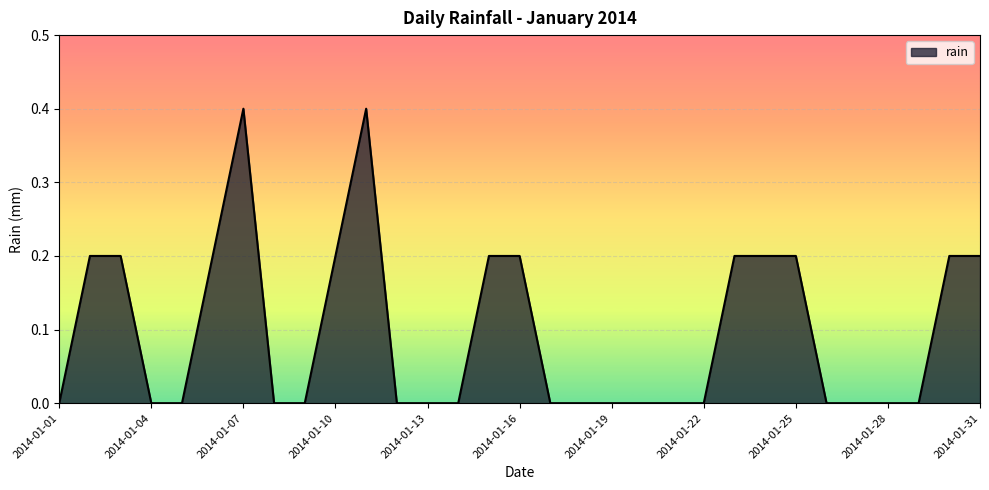

What is the average value?

0.1